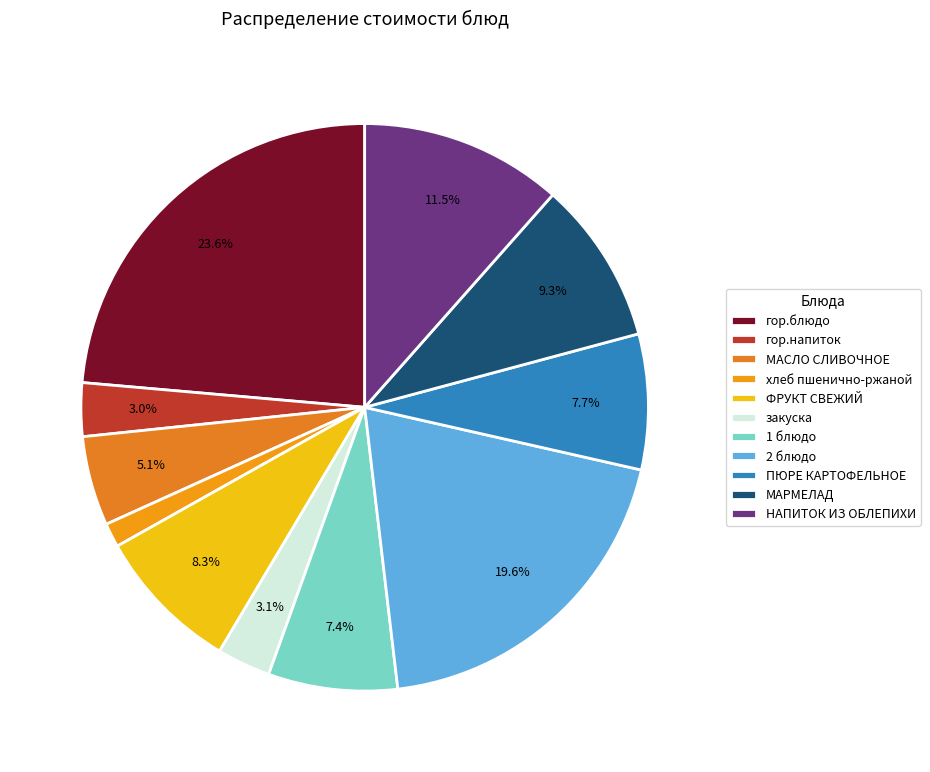

Approximately how many times larger is the value at гор.блюдо compared to хлеб пшенично-ржаной?

17.2